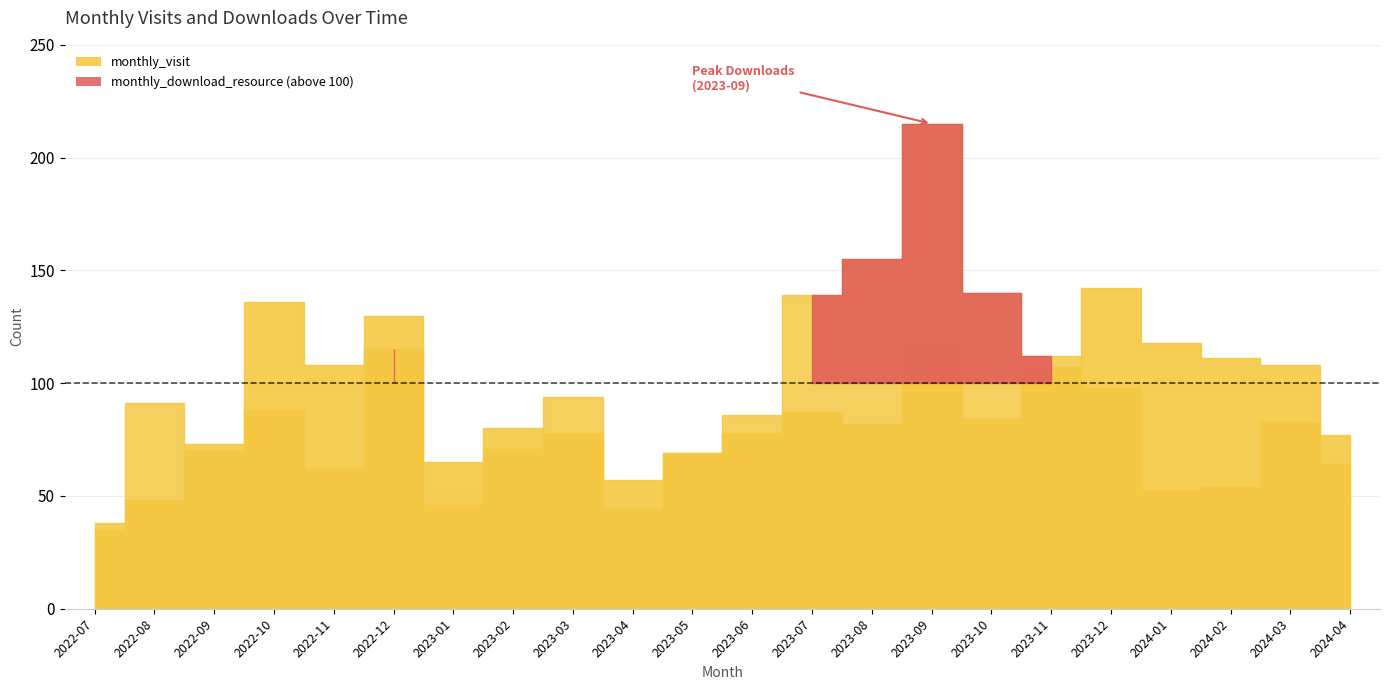

At how many categories does at least one series exceed 55?

21